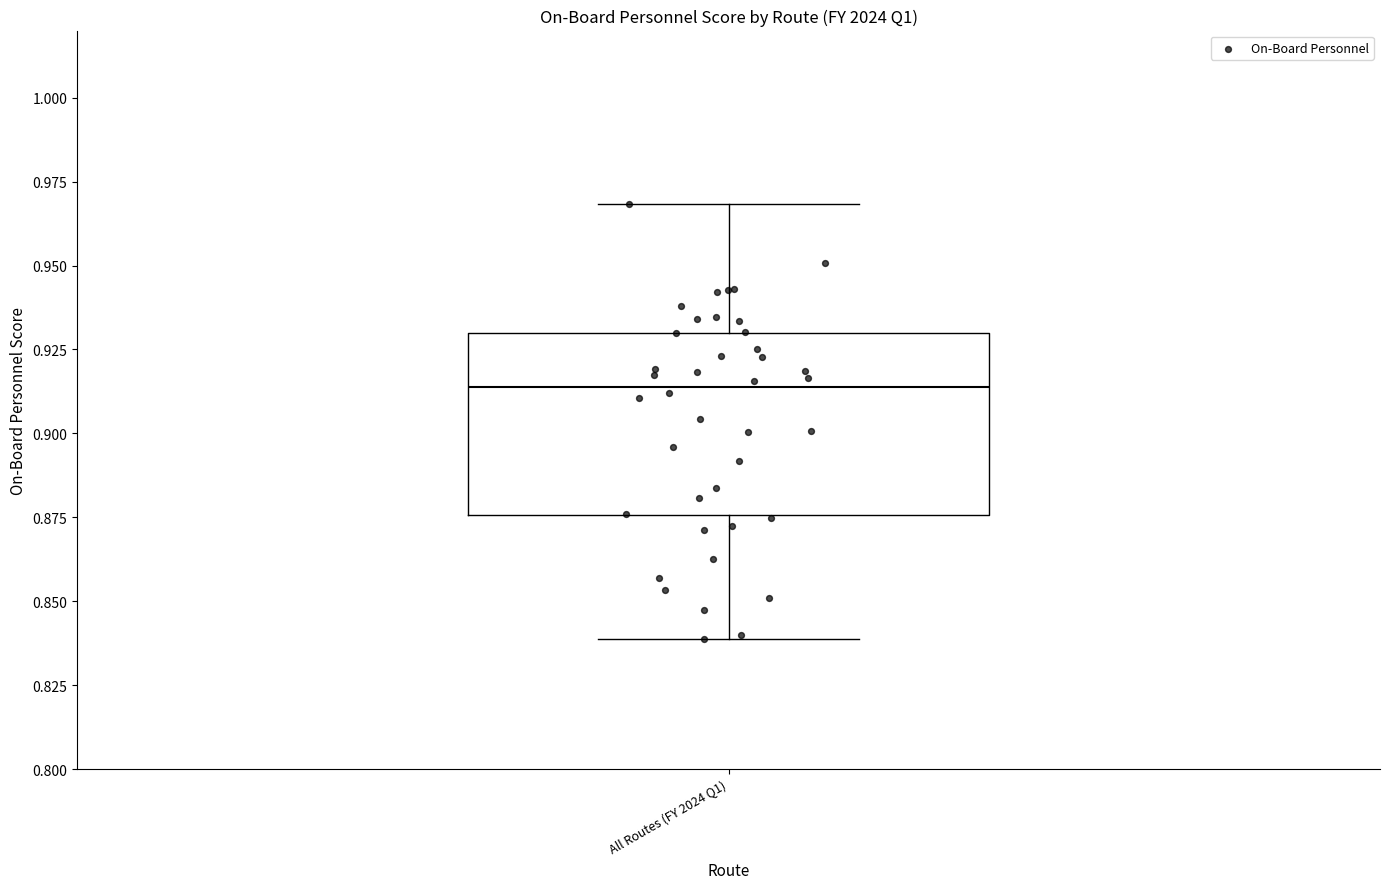

Transcribe this box plot: give where the median line is, the range the box spans, and where the two whiskers end, as read against the y-axis. The values are not printed on the chart, so give them approximately, as read against the axis.

median 0.915, box 0.875 to 0.930, whiskers 0.840 to 0.970